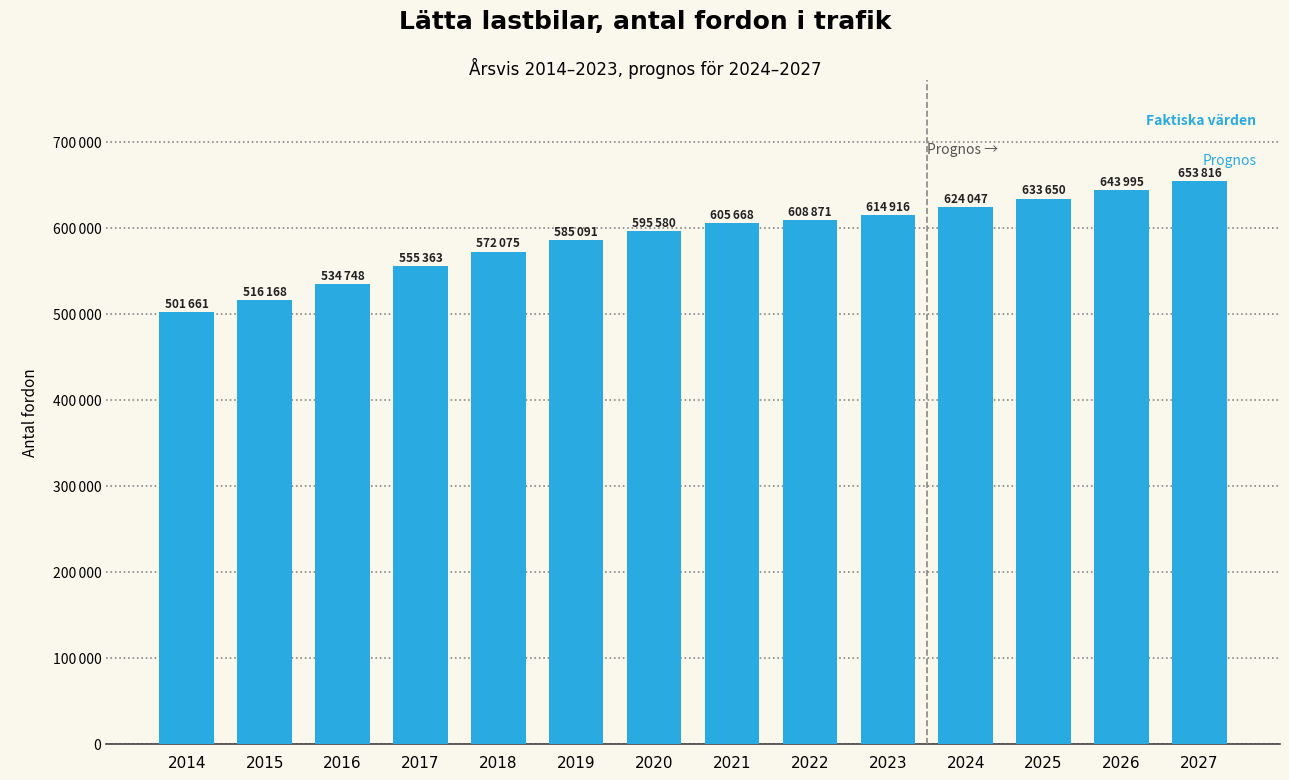

What is the sum of the values at 2023 and 2015?

1131084